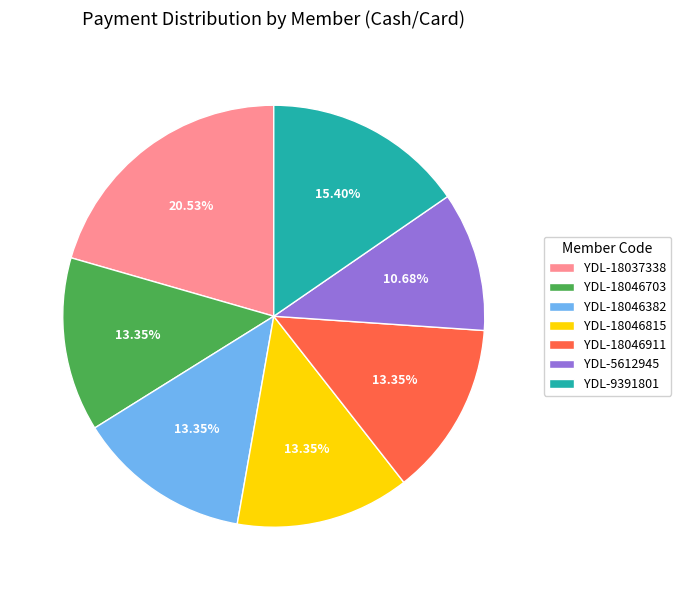

Combined, do YDL-5612945 and YDL-18046815 account for over 50%?

No